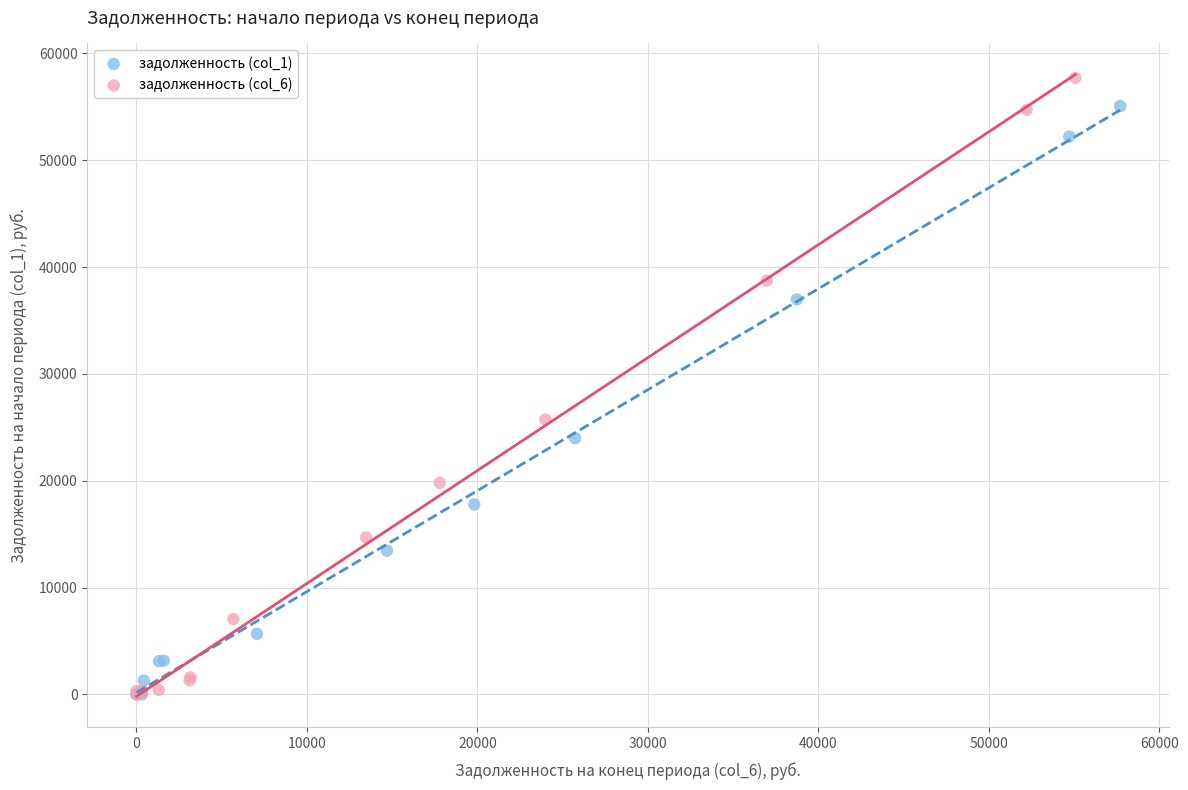

Which series contains the highest Y value?

задолженность (col_6)